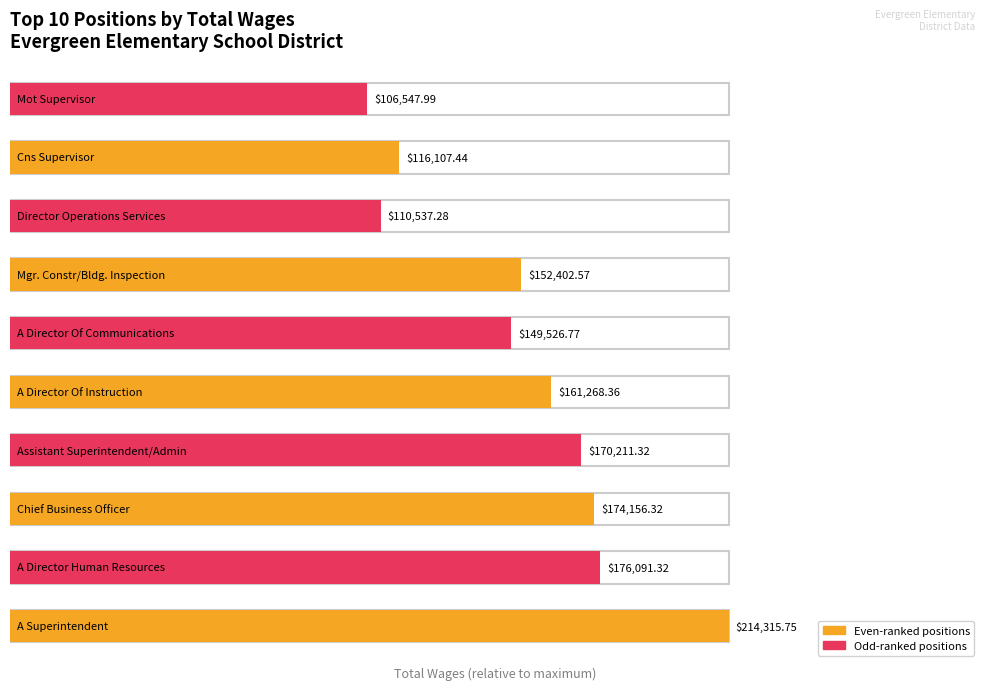

Which label corresponds to the smallest value in the chart?

Mot Supervisor